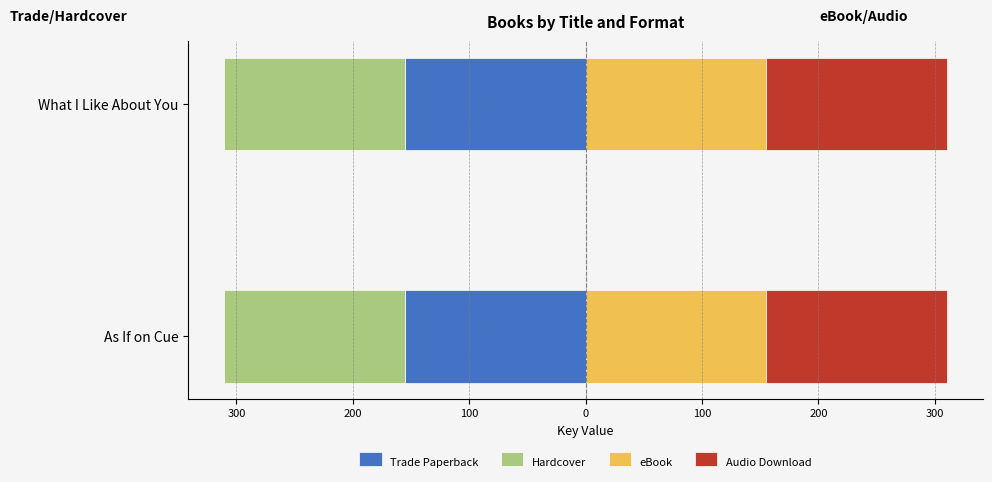

What is the value of the Hardcover bar at the 1st from the left?

-155.2